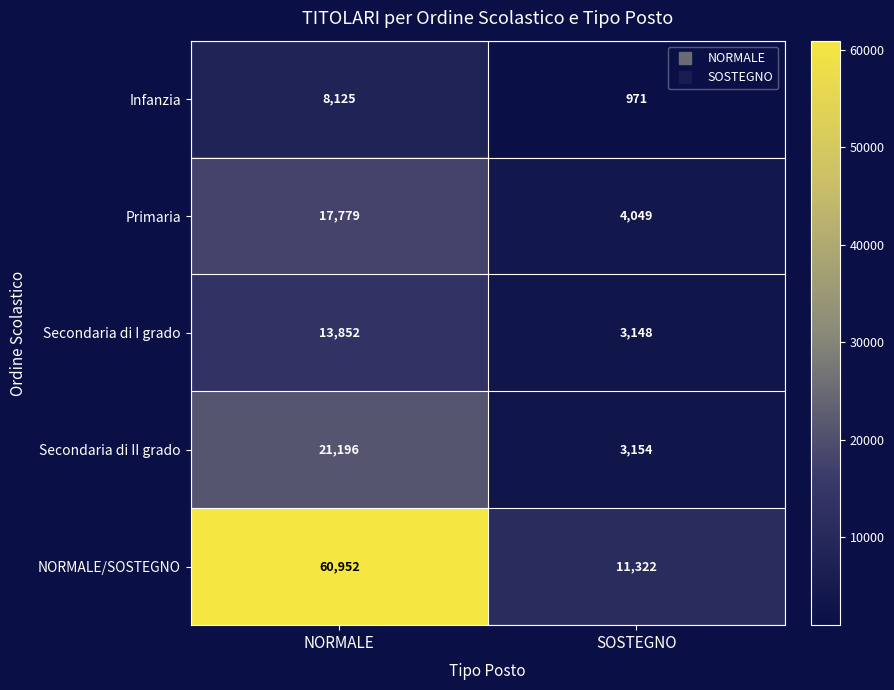

What is the minimum value shown in the chart?

971